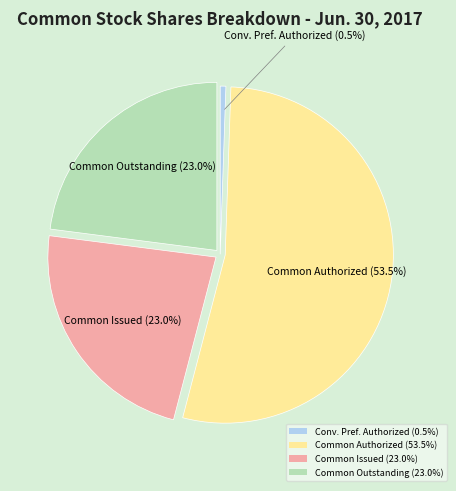

Which has a higher value, Common Authorized (53.5%) or Conv. Pref. Authorized (0.5%)?

Common Authorized (53.5%)